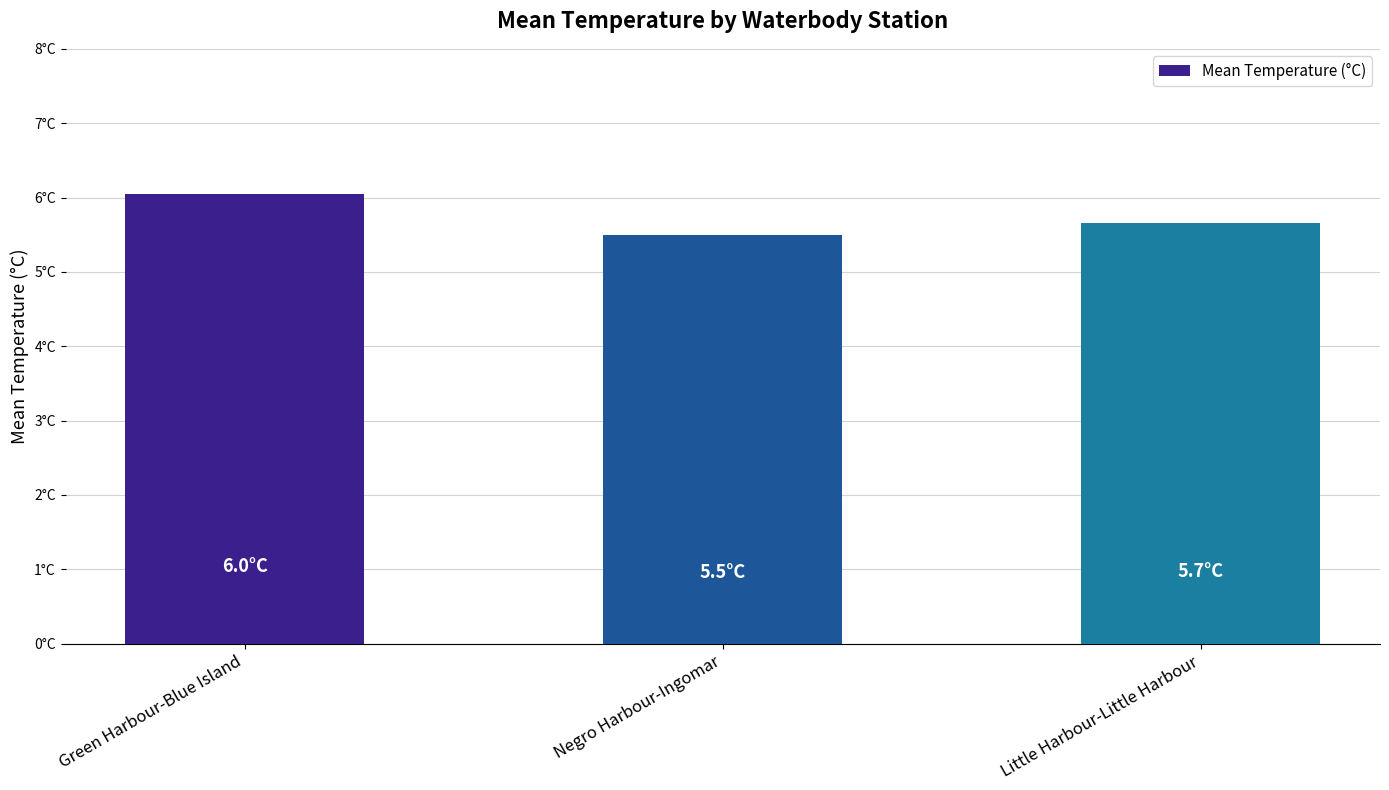

Between Negro Harbour-Ingomar and Little Harbour-Little Harbour, which is larger?

Little Harbour-Little Harbour